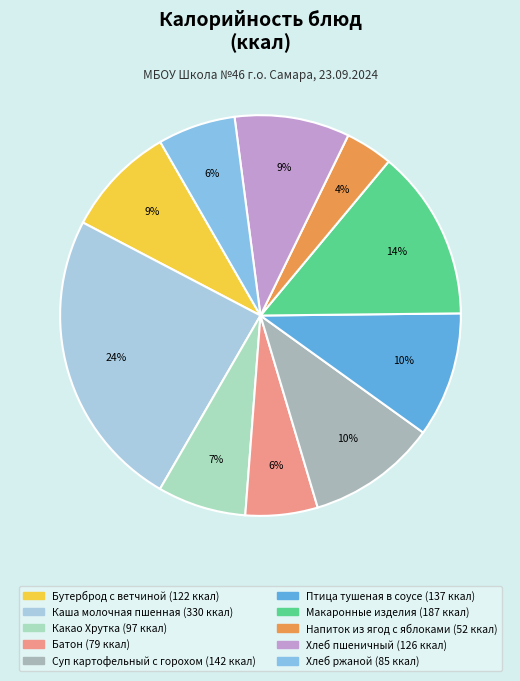

What is the ratio of the value at Напиток из ягод с яблоками to the value at Хлеб ржаной?

0.6